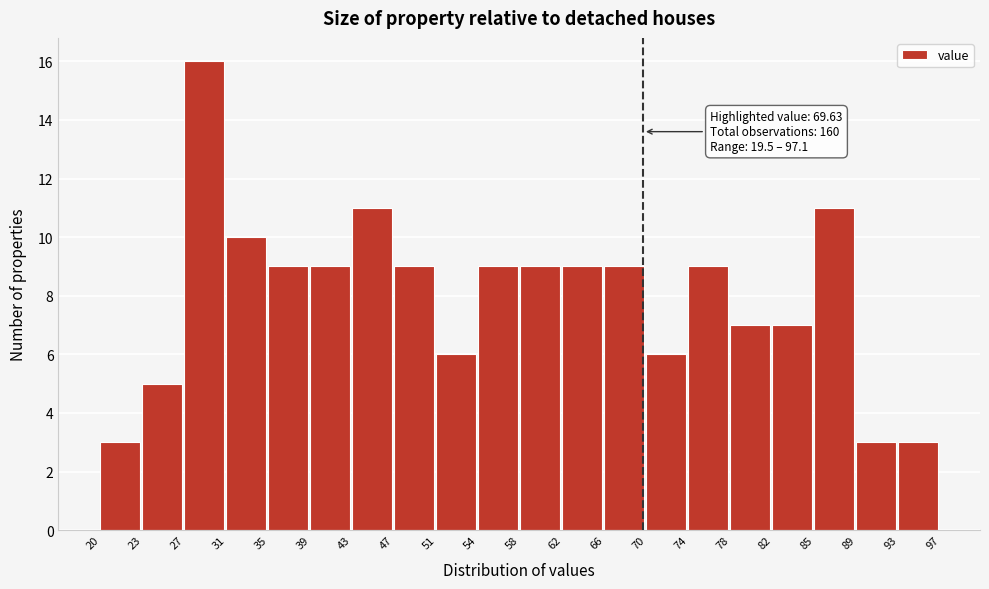

Over which range of the x-axis is the bar tallest?

27 to 31